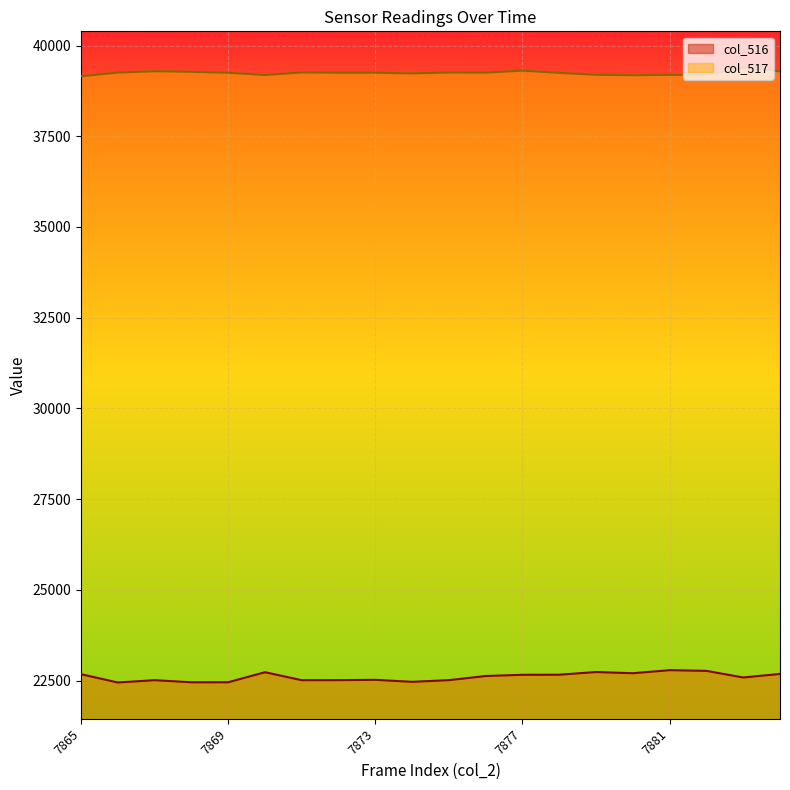

Where is the first local minimum for col_517?

7870